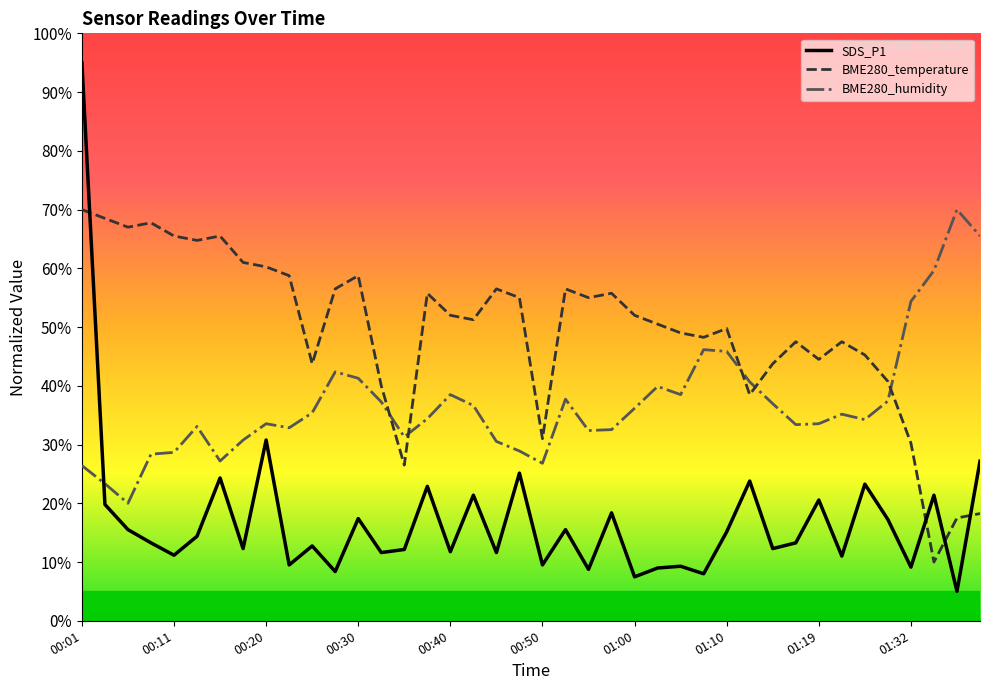

List the series in order of their overall mean, highest first.

BME280_temperature, BME280_humidity, SDS_P1